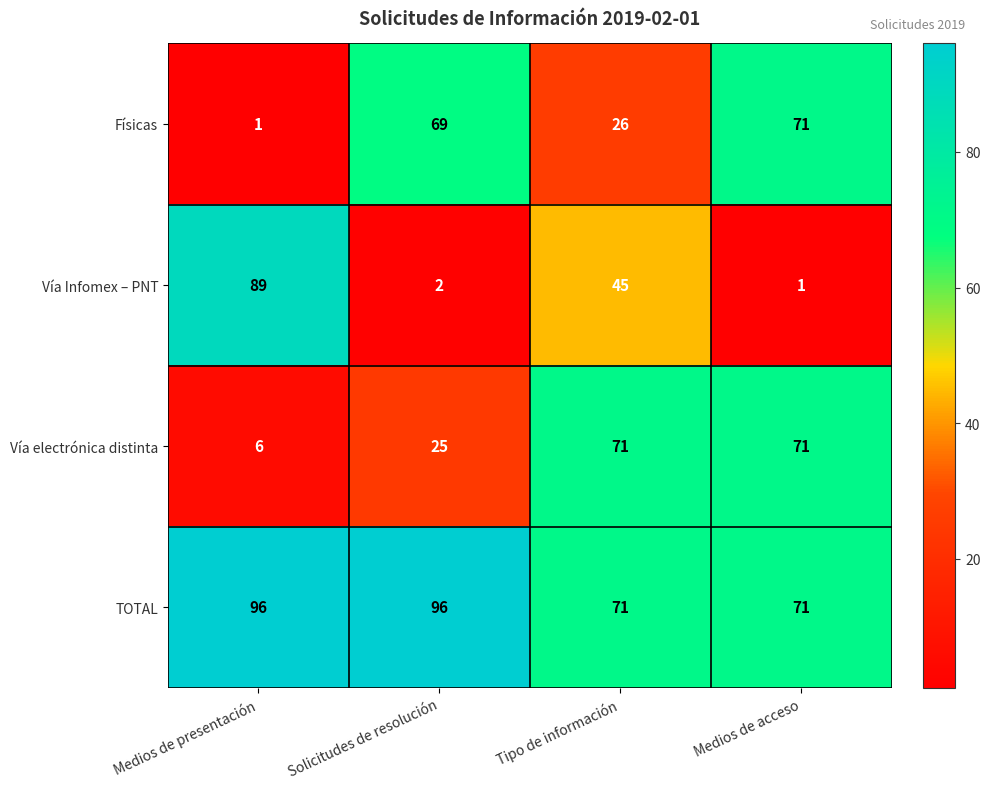

At how many categories does at least one series exceed 7?

4